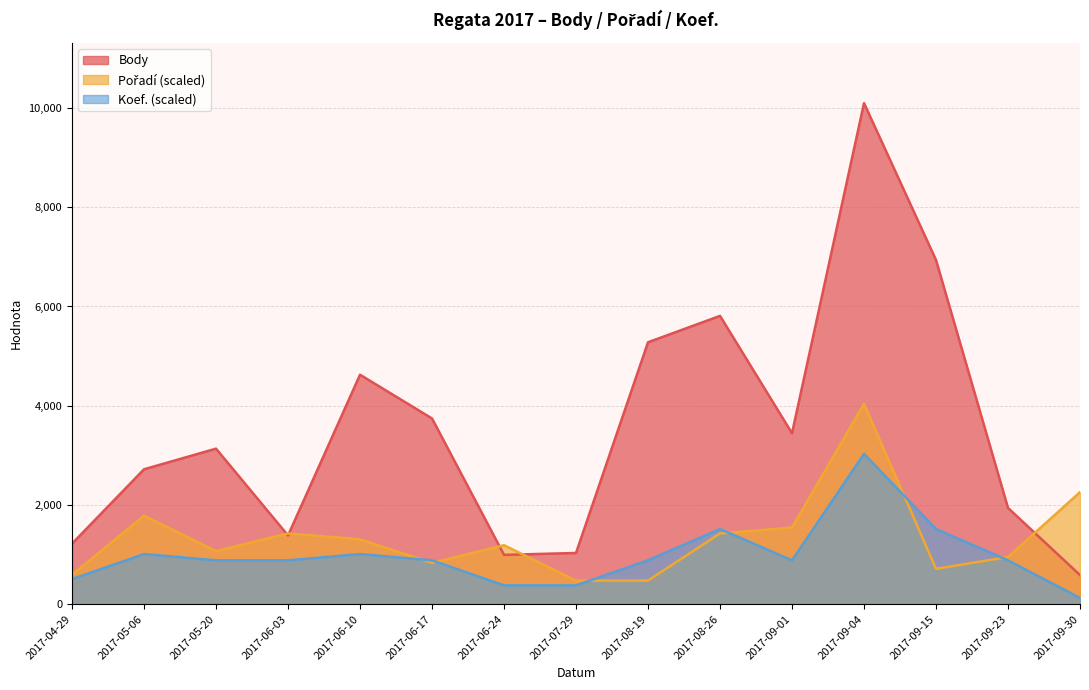

Does the chart display data point markers on the line(s)?

No